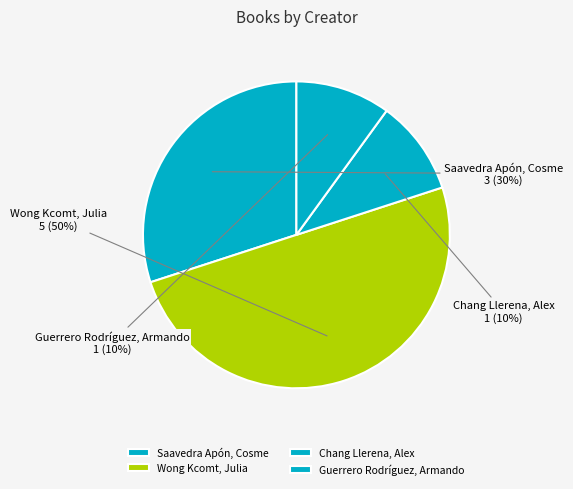

Is it true that Chang Llerena, Alex is 25% of the pie?

False